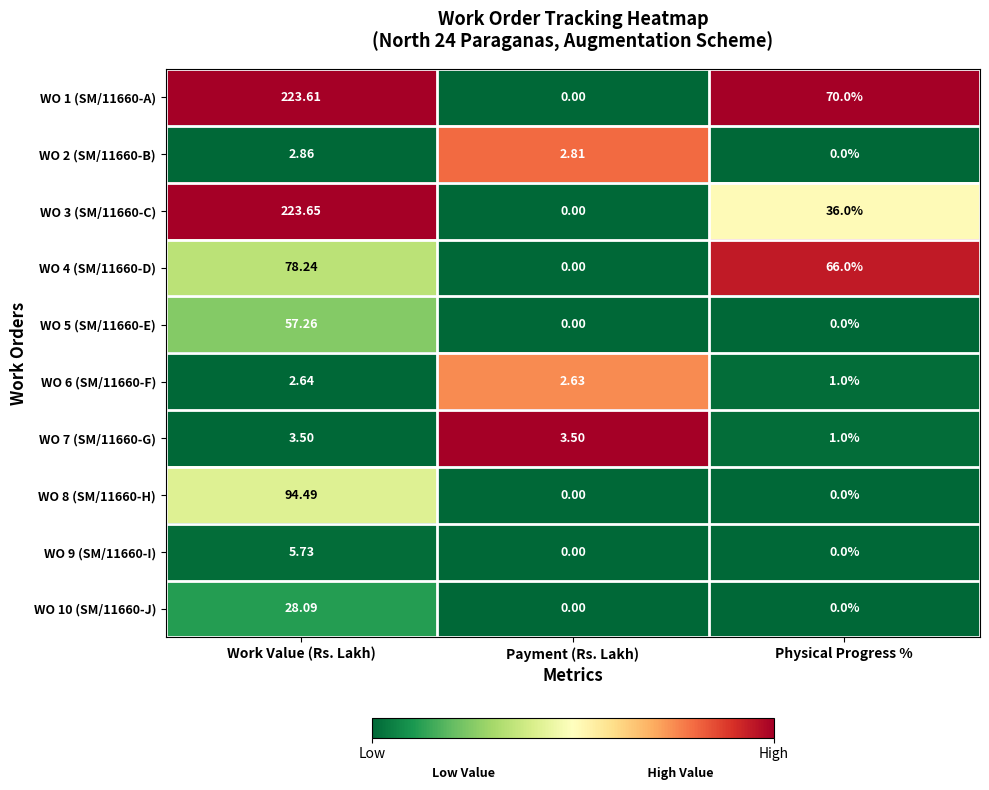

Between Work Value (Rs. Lakh) and Physical Progress %, which series saw the biggest shift?

WO 3 (SM/11660-C)